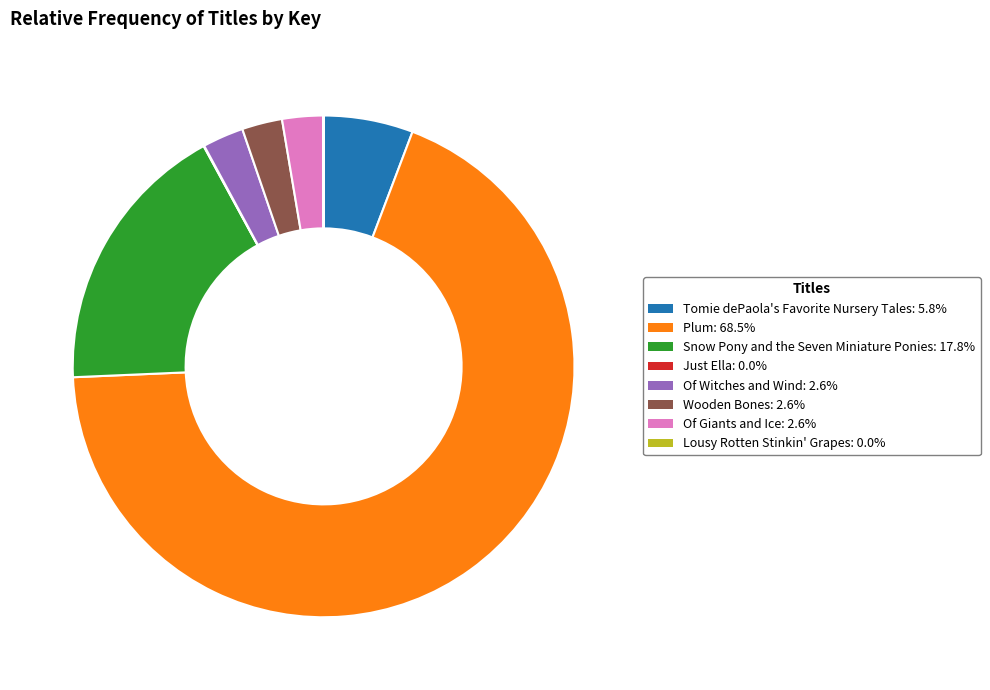

Between Snow Pony and the Seven Miniature Ponies and Tomie dePaola's Favorite Nursery Tales, which is larger?

Snow Pony and the Seven Miniature Ponies